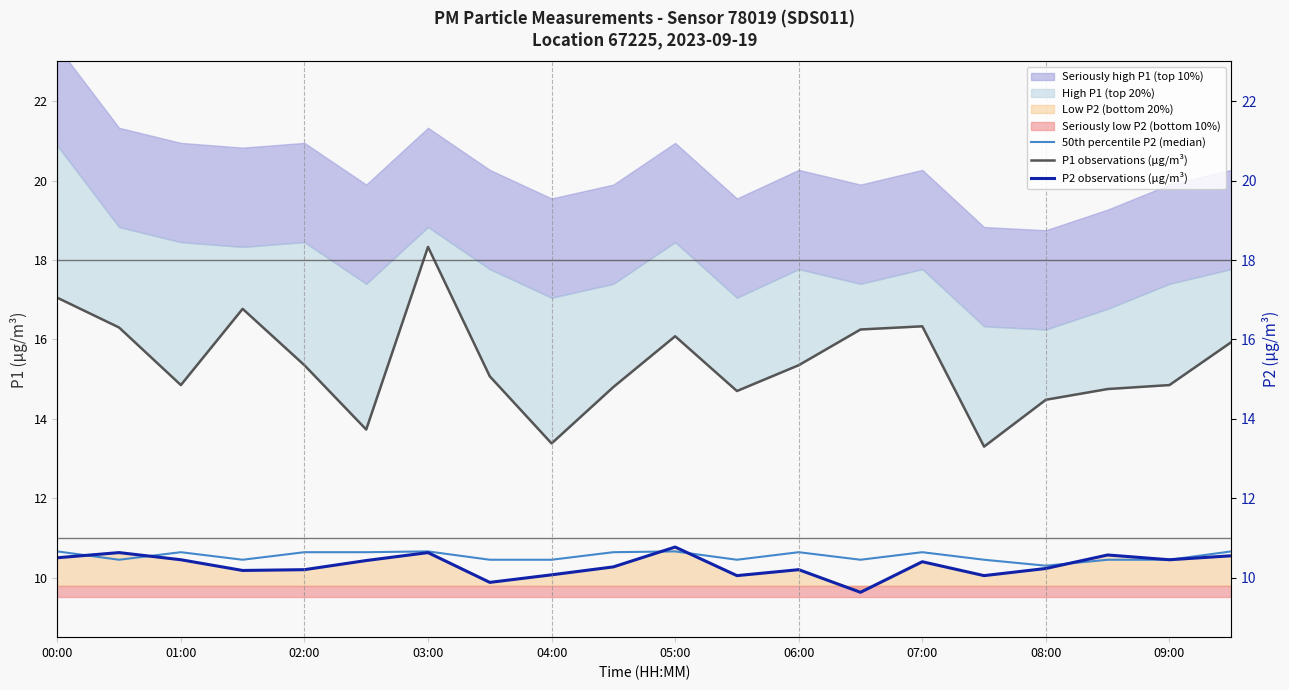

True or false: P2 observations (µg/m³) has a value of 3.6 at 07:00.

False